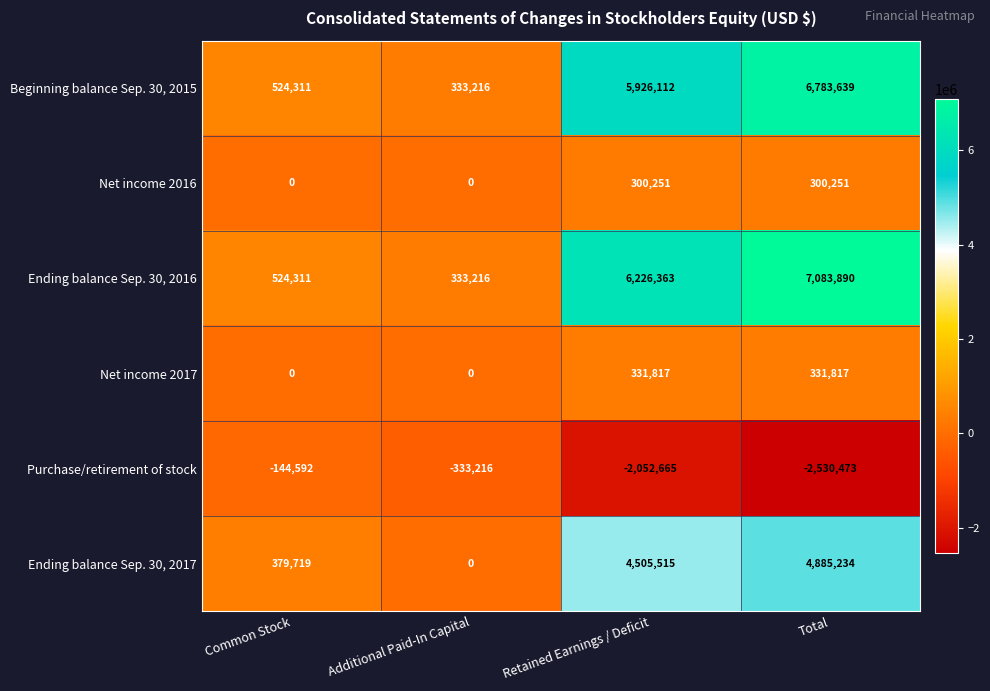

What is the smallest value displayed?

-2530473